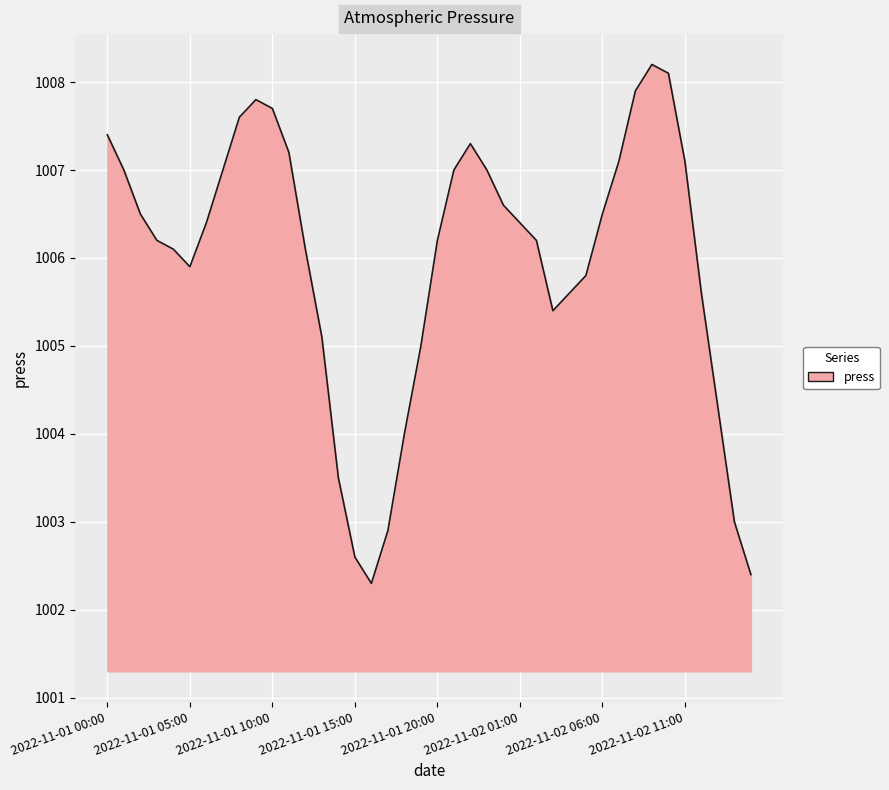

What is the minimum value shown in the chart?

1002.3